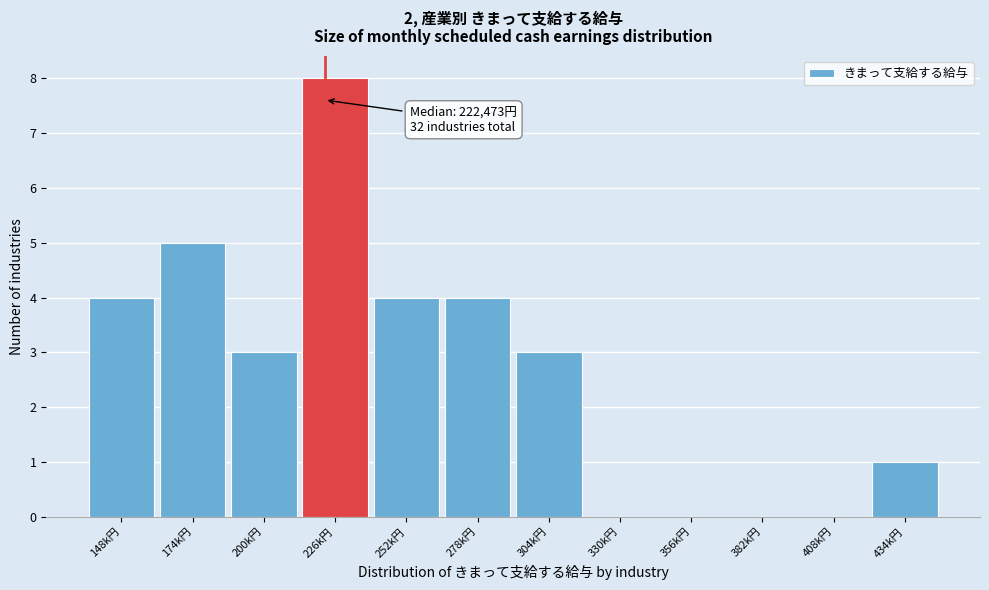

Reading left to right, what are all the values shown in this chart?

148k円=4	174k円=5	200k円=3	226k円=8	252k円=4	278k円=4	304k円=3	330k円=0	356k円=0	382k円=0	408k円=0	434k円=1